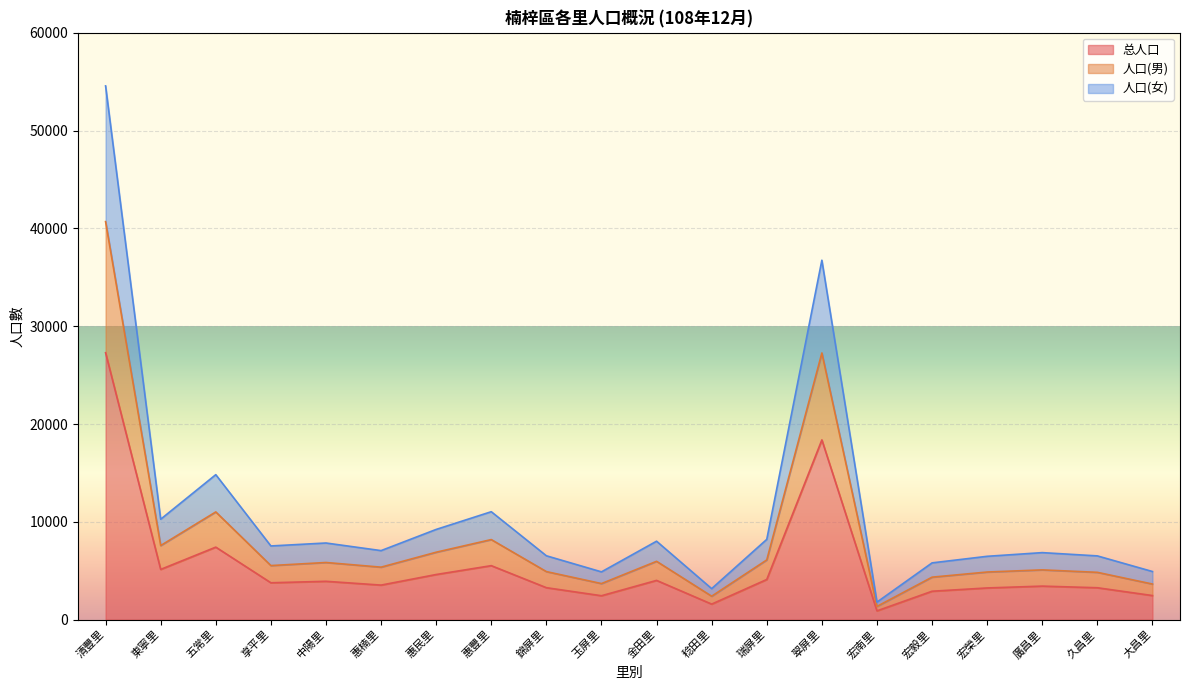

Where does the 总人口 series first go above 3765?

清豐里